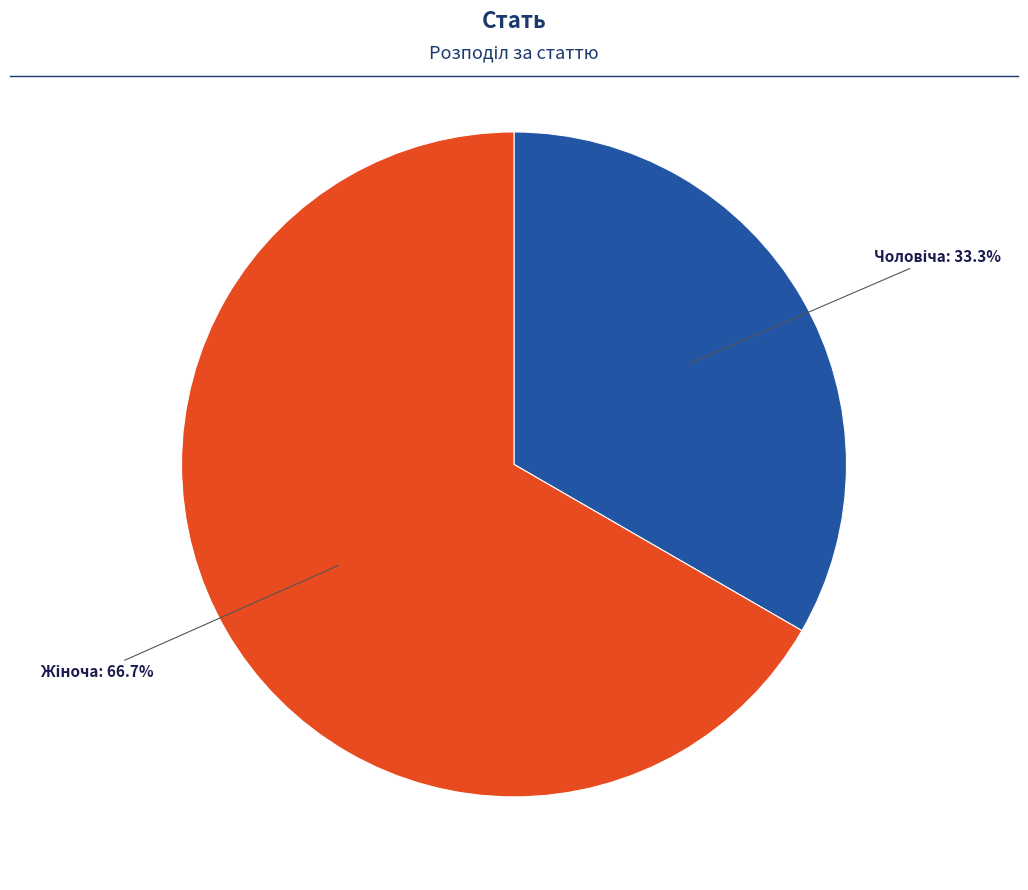

Is there any slice that represents more than half of the pie?

Yes